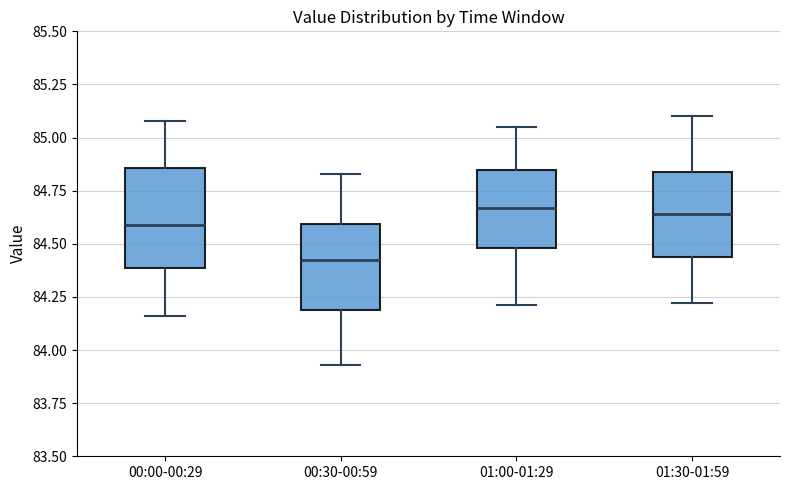

Comparing the boxes themselves (not the whiskers), which one is the tallest?

00:00-00:29